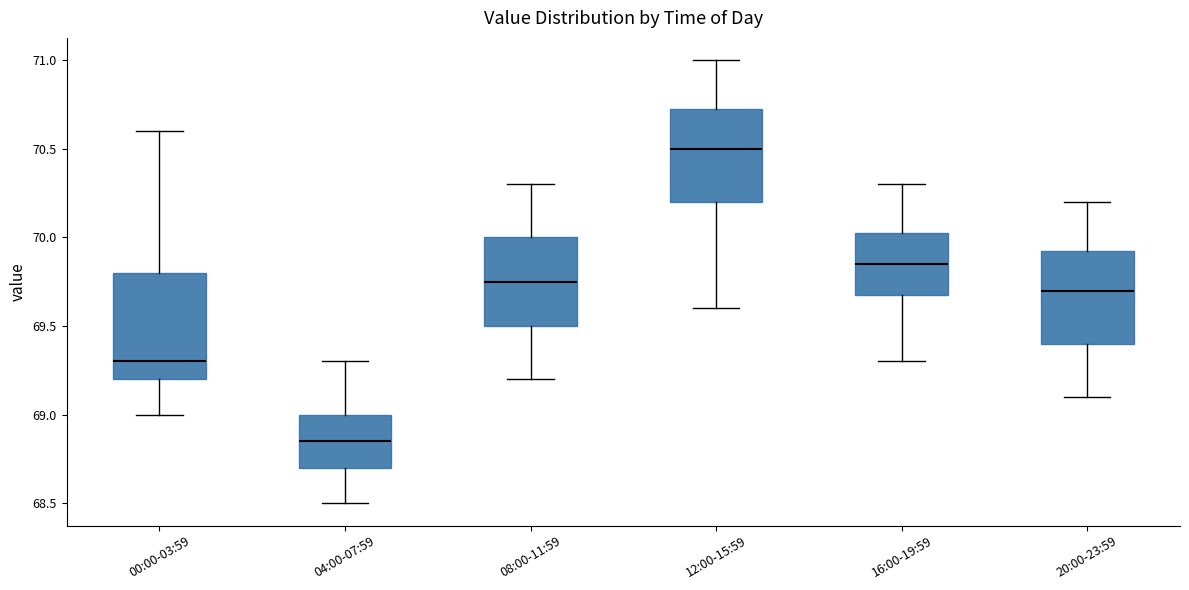

Comparing the boxes themselves (not the whiskers), which one is the tallest?

00:00-03:59